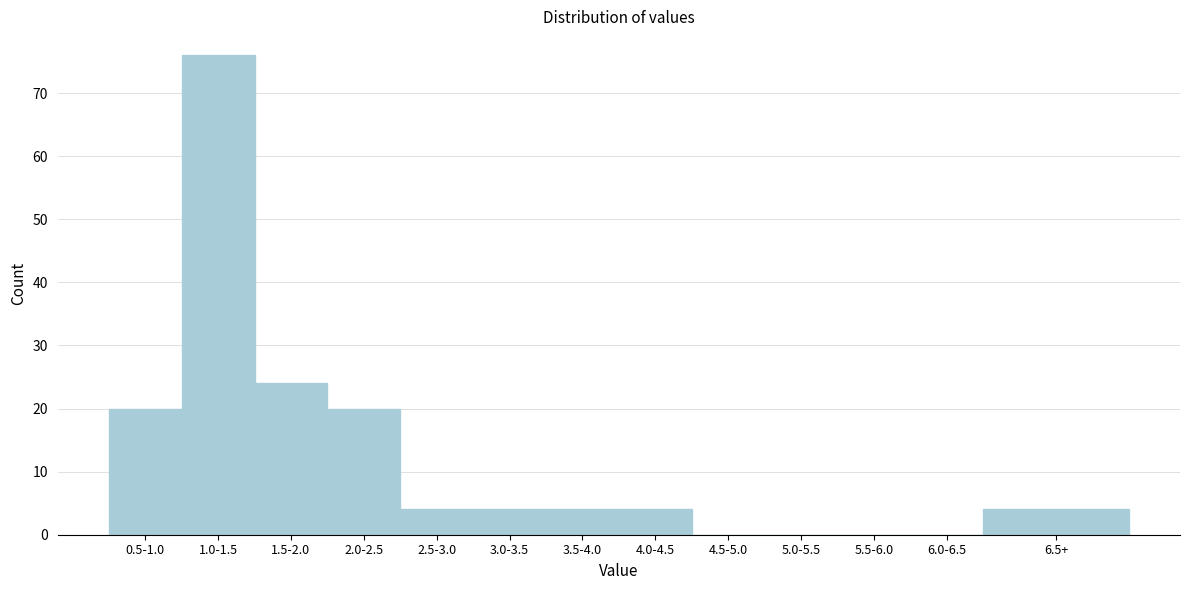

Reading right to left, extract all data points from this chart.

6.5+=4	6.0-6.5=0	5.5-6.0=0	5.0-5.5=0	4.5-5.0=0	4.0-4.5=4	3.5-4.0=4	3.0-3.5=4	2.5-3.0=4	2.0-2.5=20	1.5-2.0=24	1.0-1.5=76	0.5-1.0=20